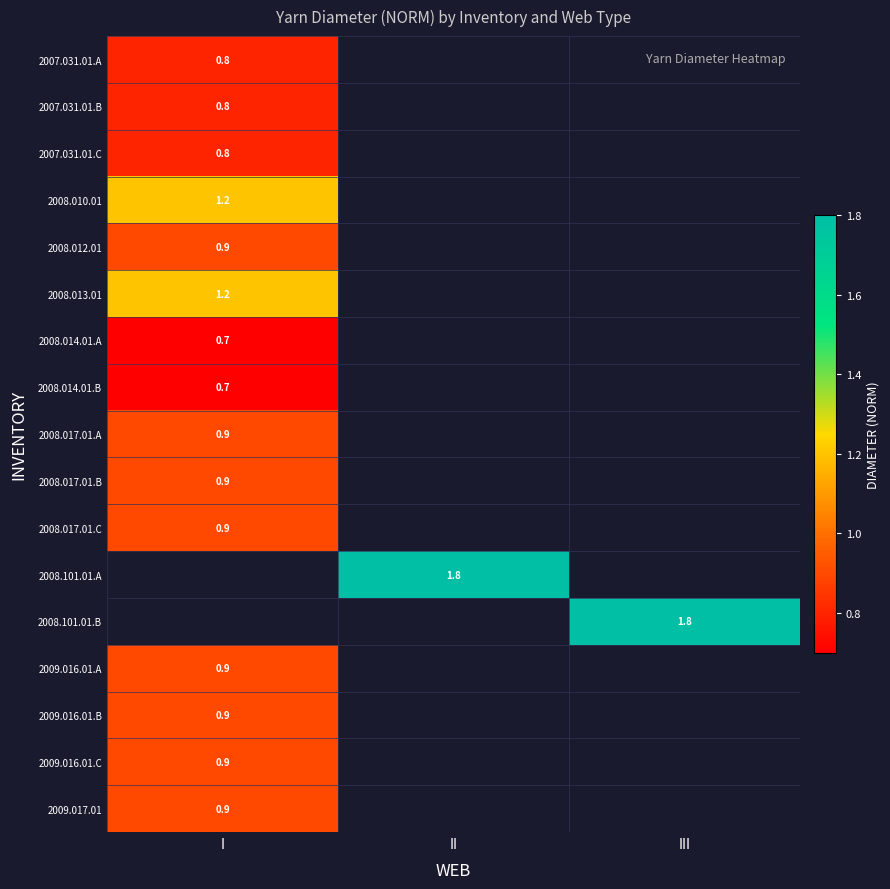

The 2009.016.01.C series shows 0.2 at I. True or false?

False